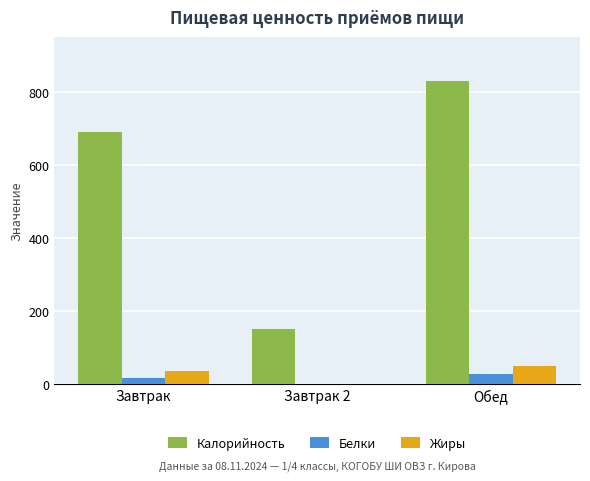

Between Завтрак and Завтрак 2, which series saw the biggest shift?

Калорийность